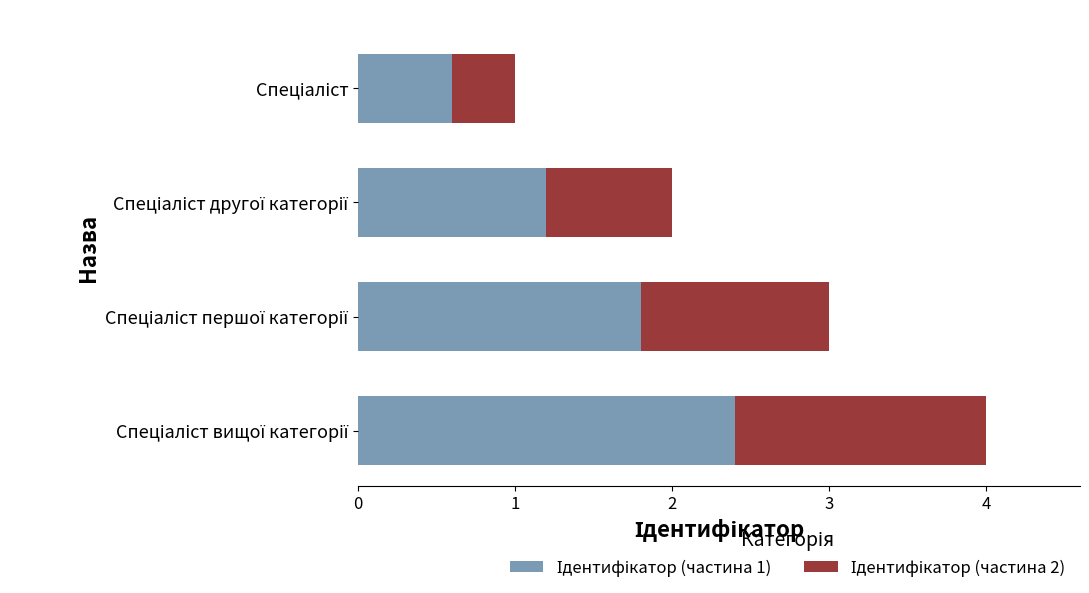

How many categories are shown in the chart?

4